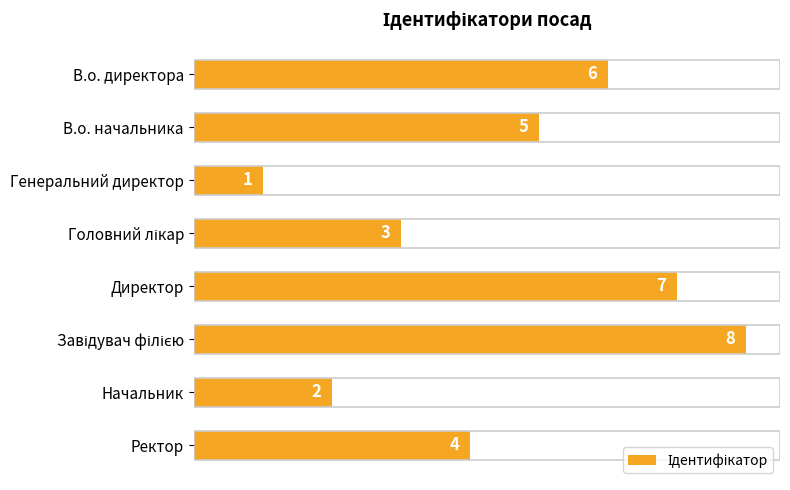

What is the difference between the second highest and minimum values?

6